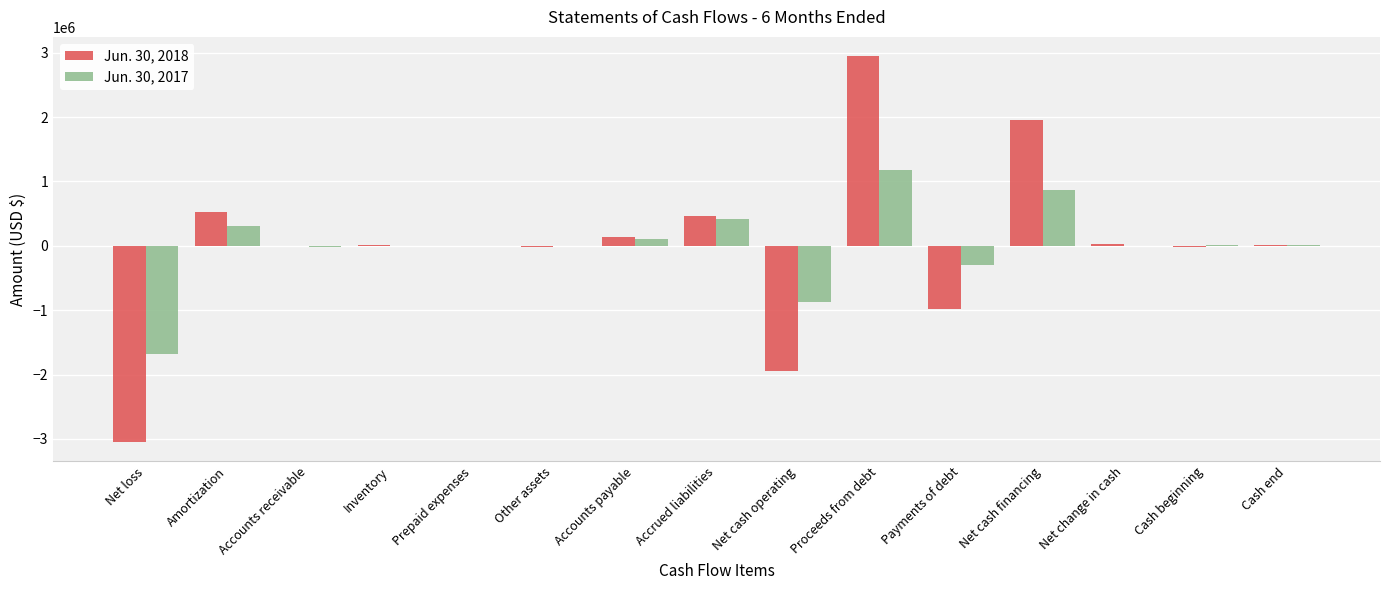

Which series changed the most between Net loss and Amortization?

Jun. 30, 2018